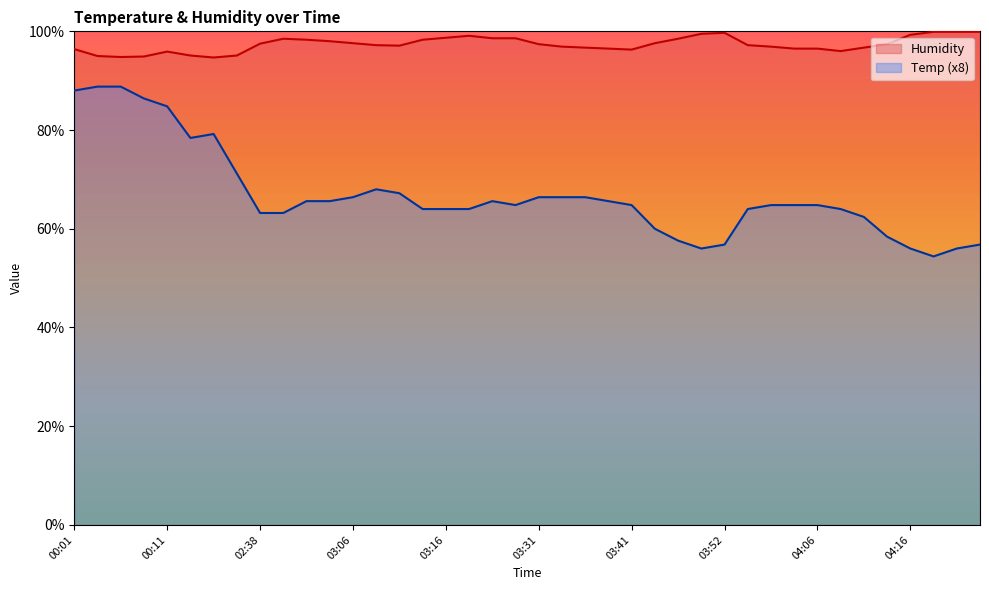

Which series has the widest spread of values?

Temp (x8)